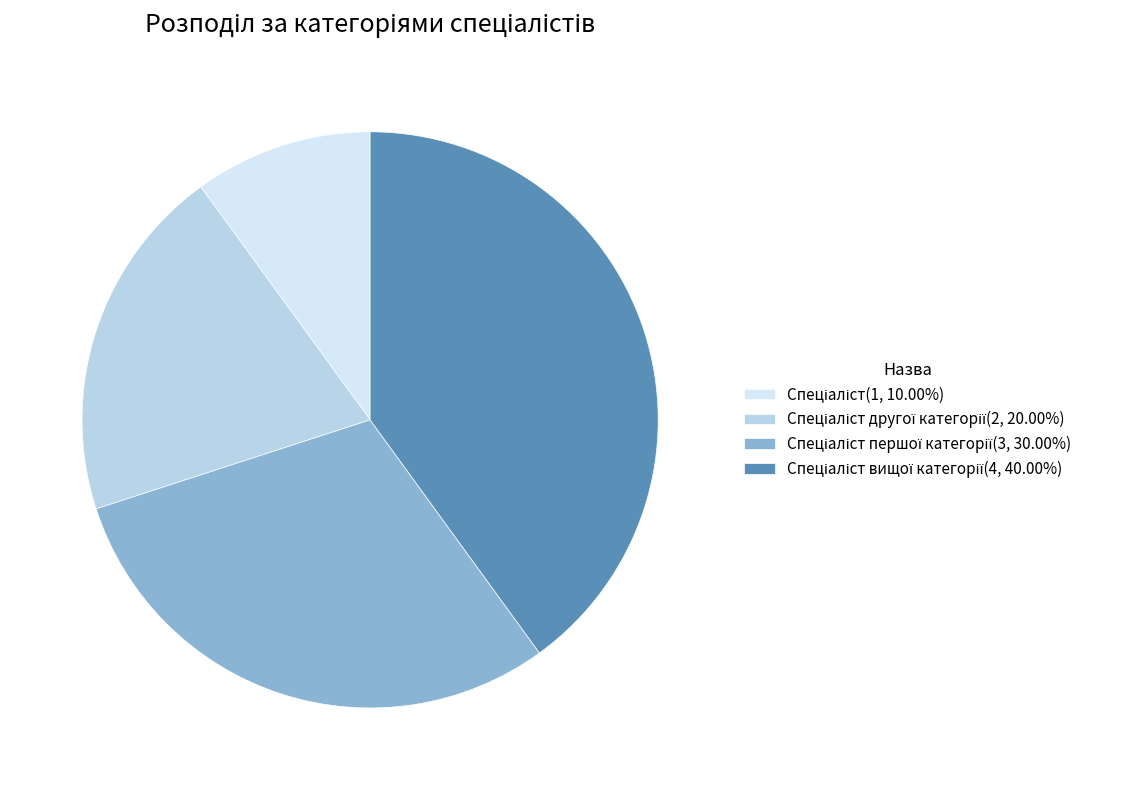

To the nearest percent, what is the difference between the largest and smallest slice percentages?

30%